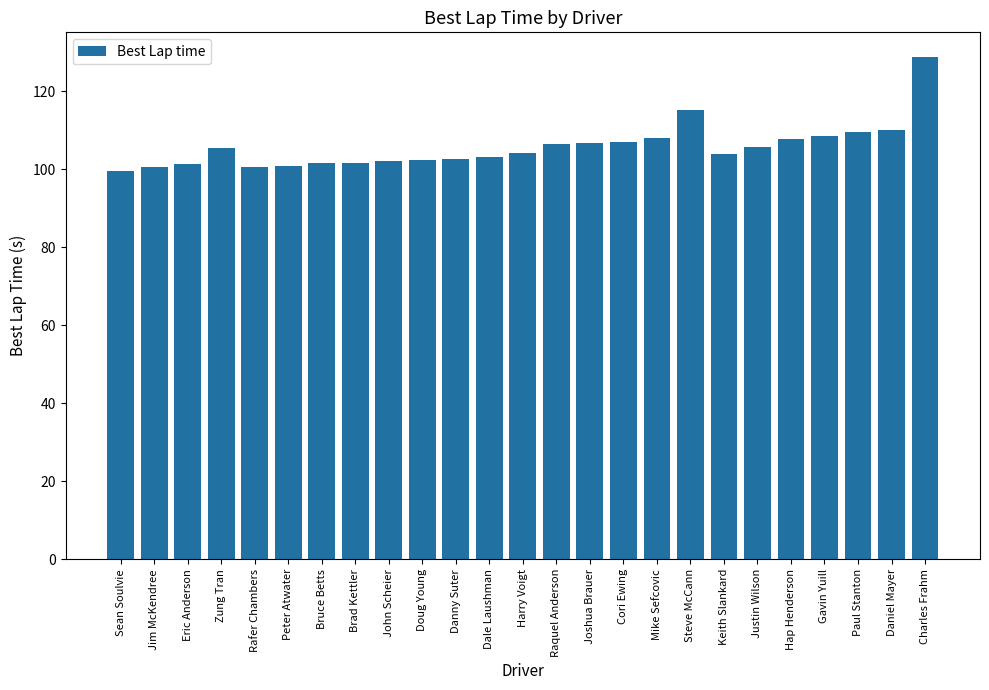

What value does the data have at Harry Voigt?

104.0